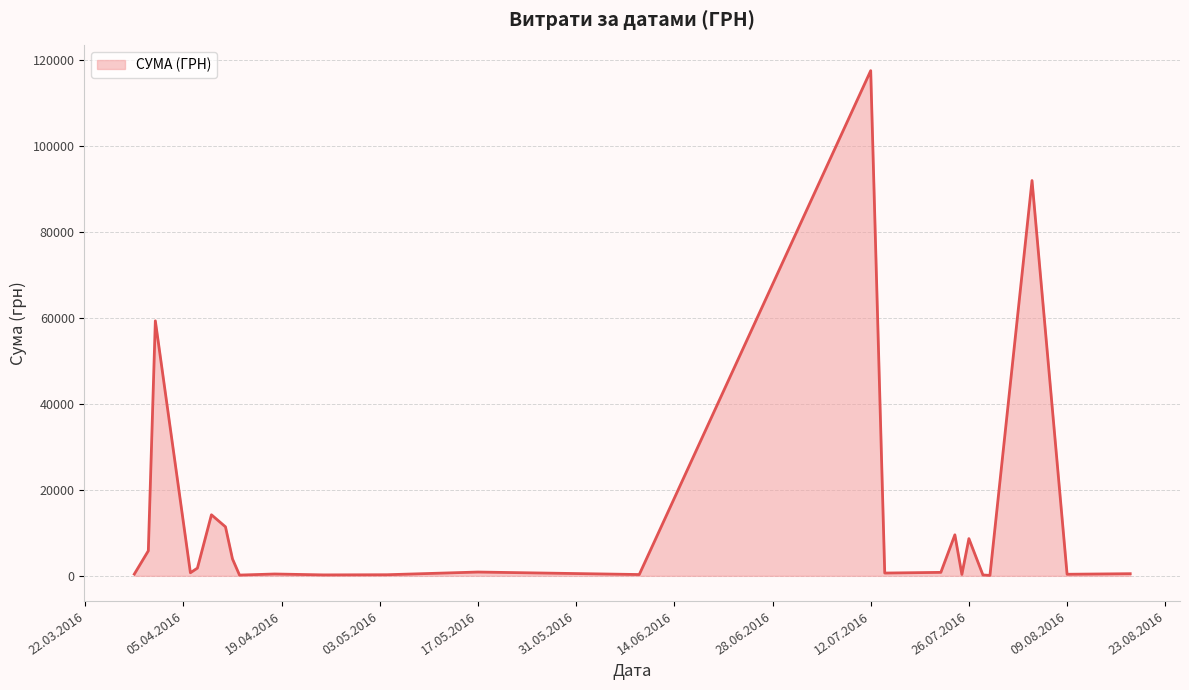

How many categories are shown in the chart?

25